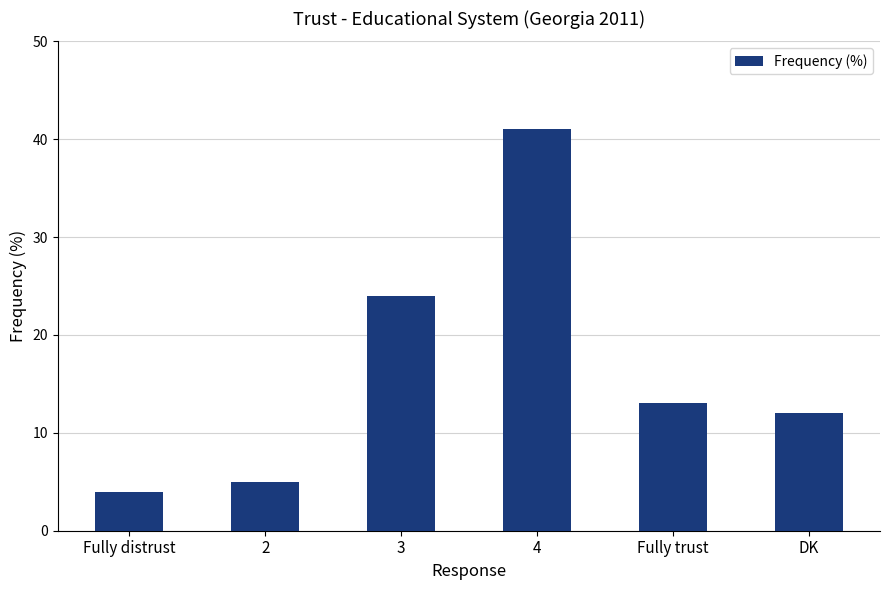

What is the difference between the second highest and second lowest values?

19